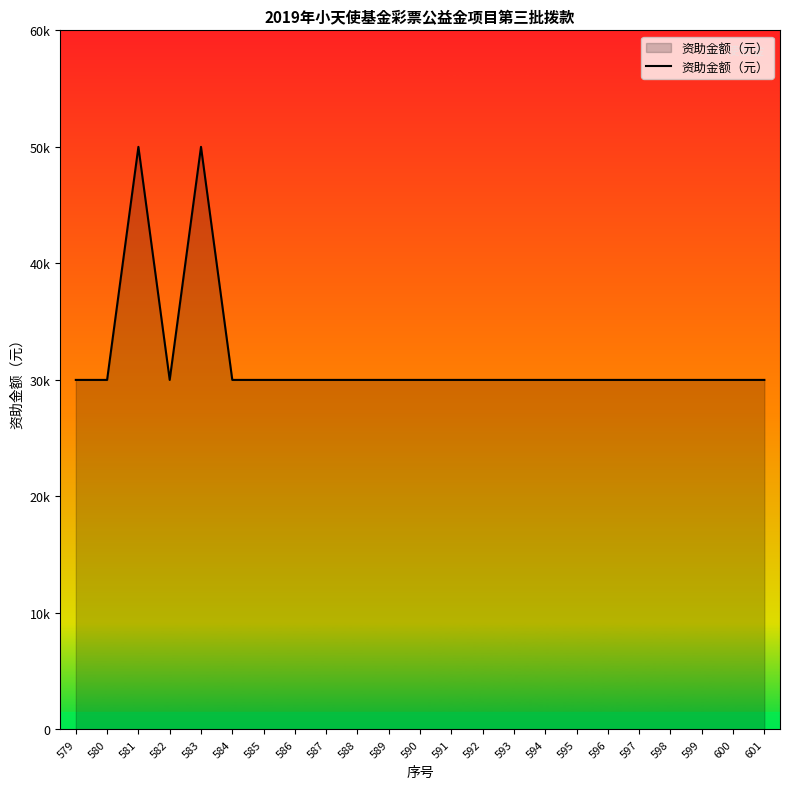

How many points are lower than both their immediate neighbors (excluding endpoints)?

1